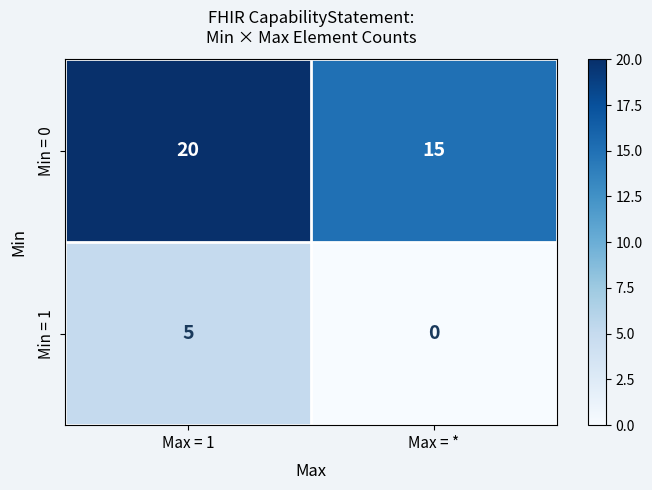

What is the difference between the highest and lowest values at Max = 1?

15